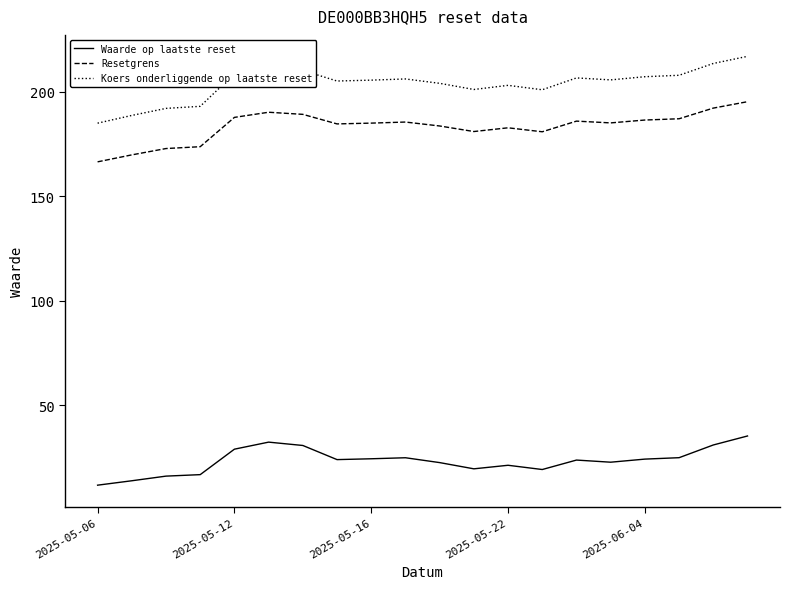

What is the smallest value displayed?

11.8